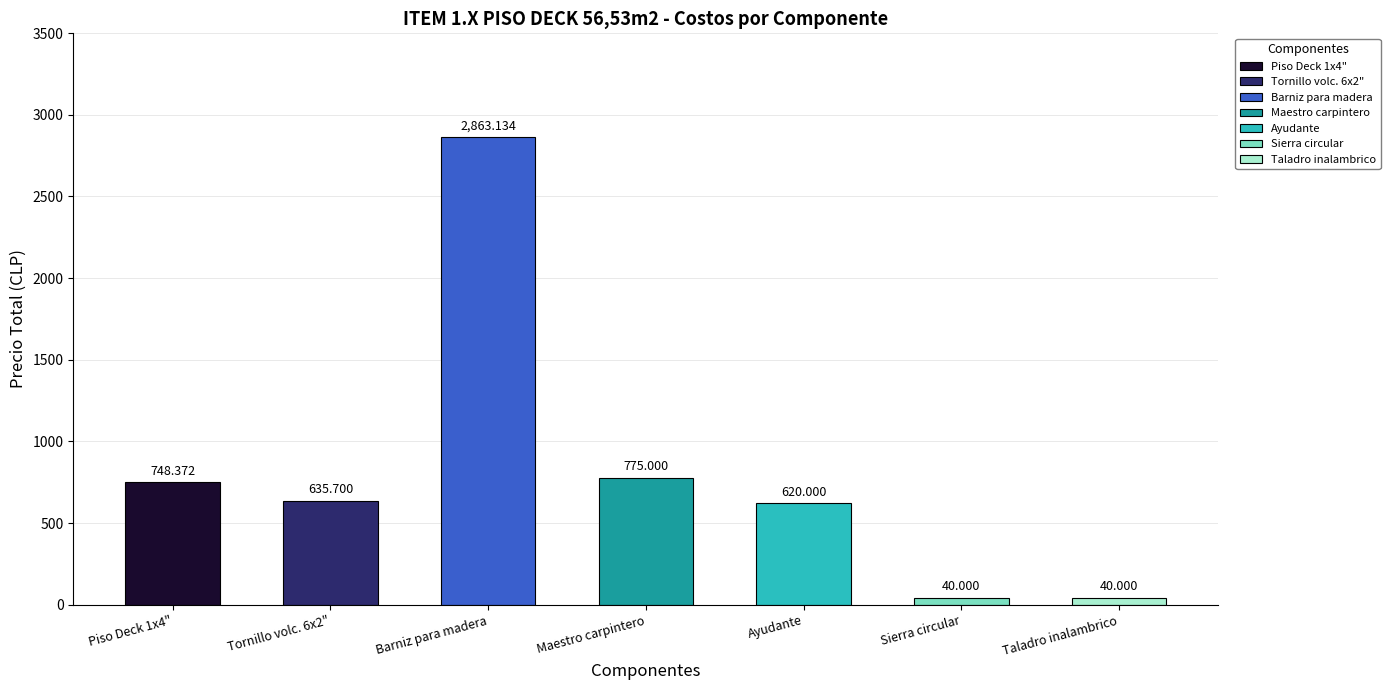

What is the maximum value shown in the chart?

2863.1